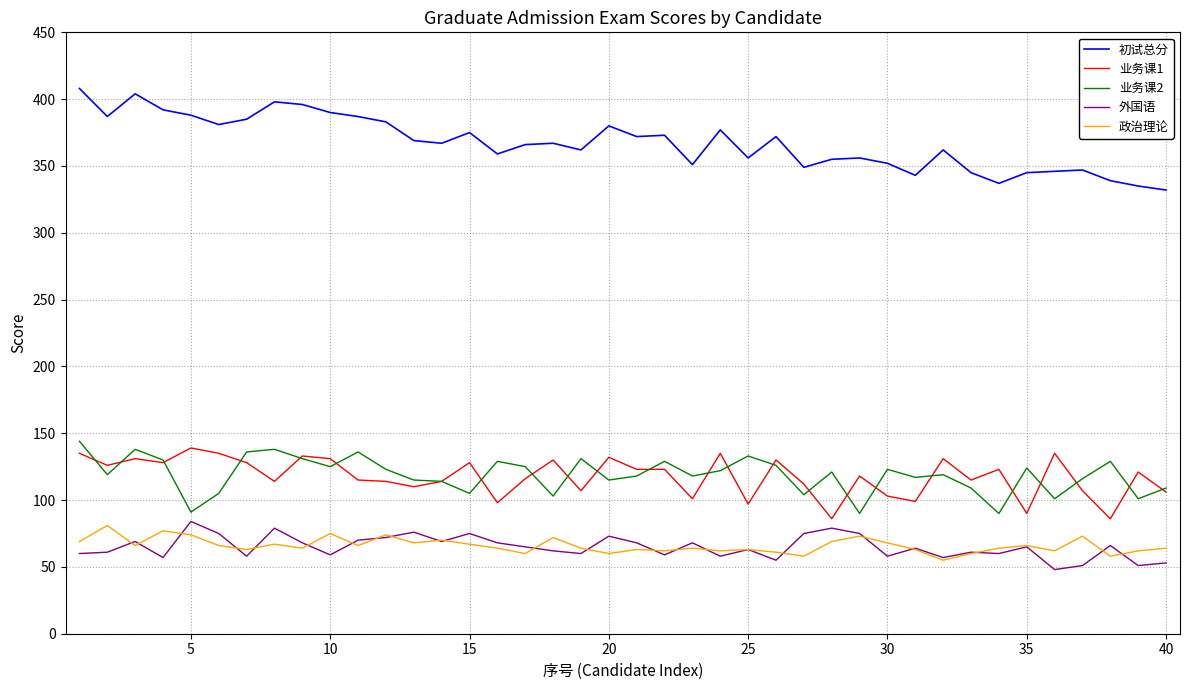

True or false: 政治理论 and 业务课1 intersect in this chart.

False